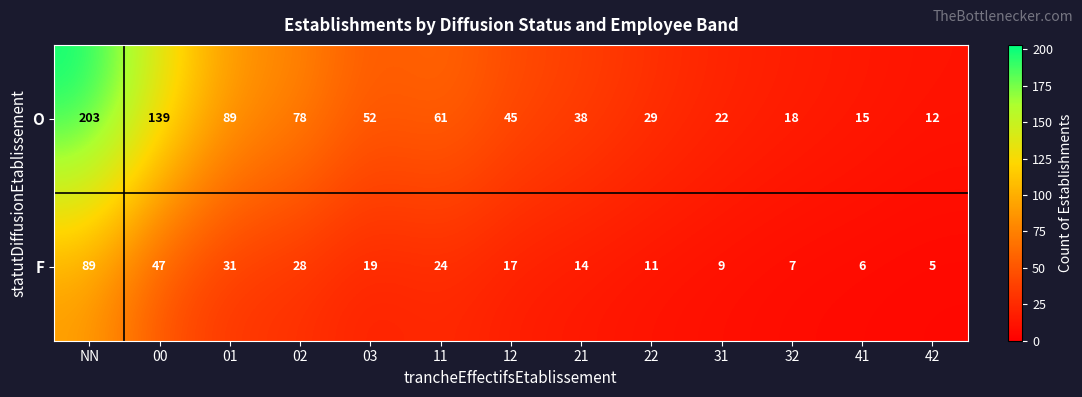

Which series changed the most between 03 and 22?

O